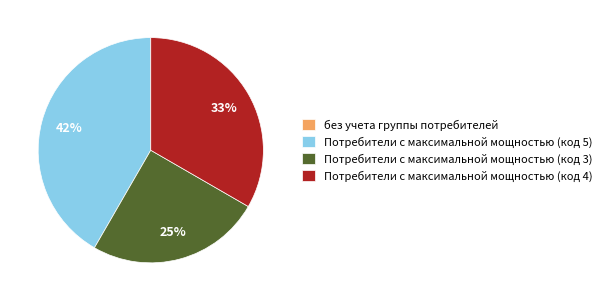

To the nearest percent, what is the difference between the largest and smallest slice percentages?

42%